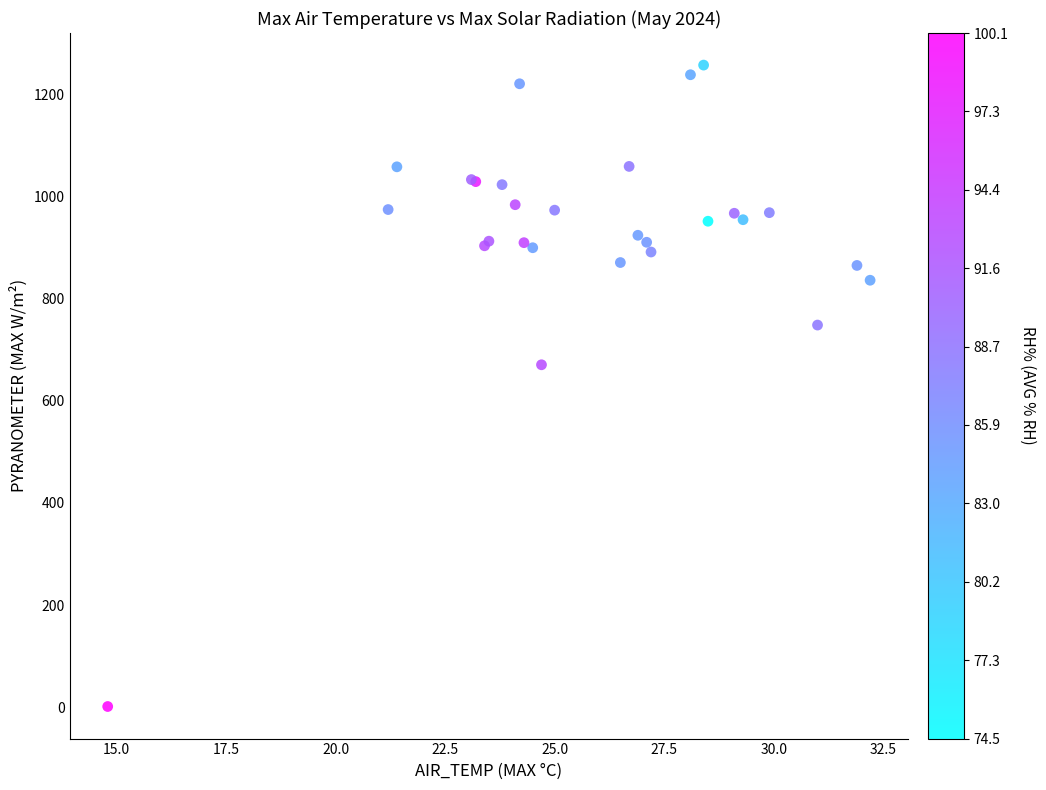

What Y value in the scatter plot is closest to 629?

670.8